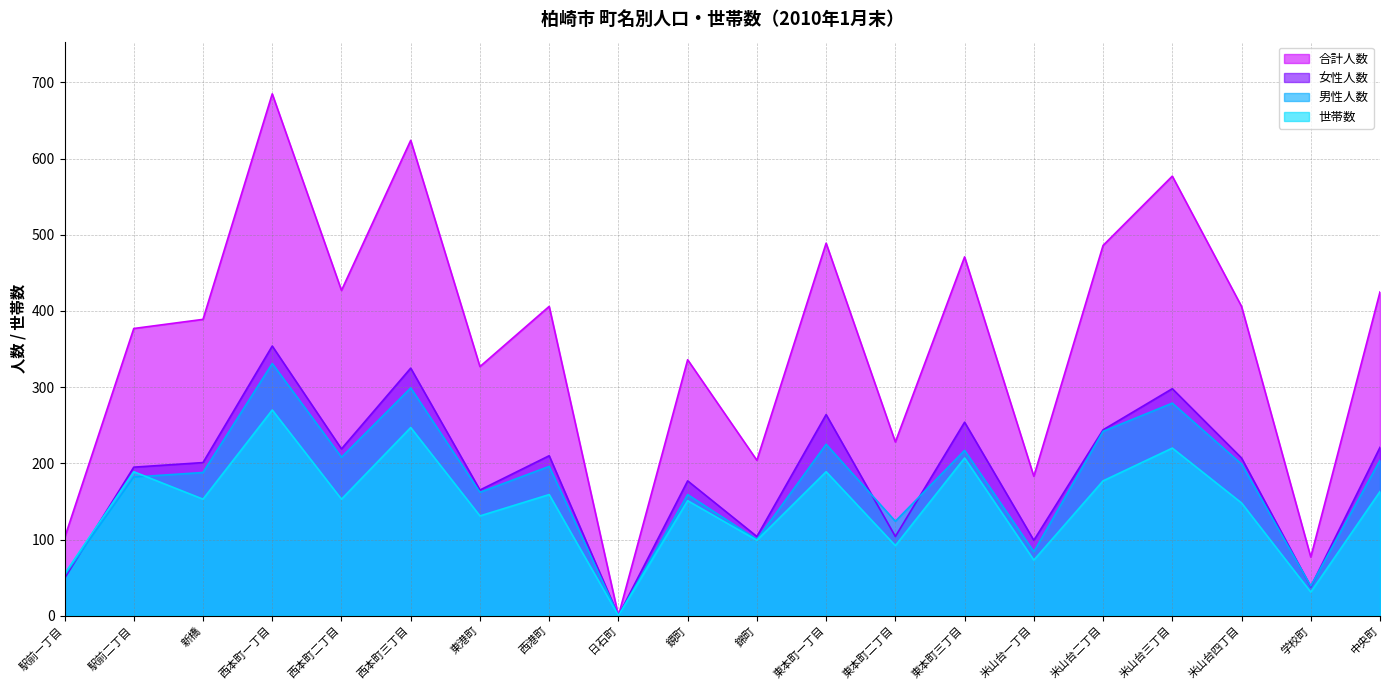

Reading left to right, list all the values displayed in this chart.

合計人数: 102	377	389	685	427	624	327	406	0	336	204	489	228	471	183	486	577	406	77	425
女性人数: 49	195	201	354	219	325	165	210	0	177	104	264	104	254	99	244	298	207	38	221
男性人数: 53	182	188	331	208	299	162	196	0	159	100	225	124	217	84	242	279	199	39	204
世帯数: 55	189	153	270	153	247	131	159	0	151	99	189	92	207	73	177	220	148	31	163